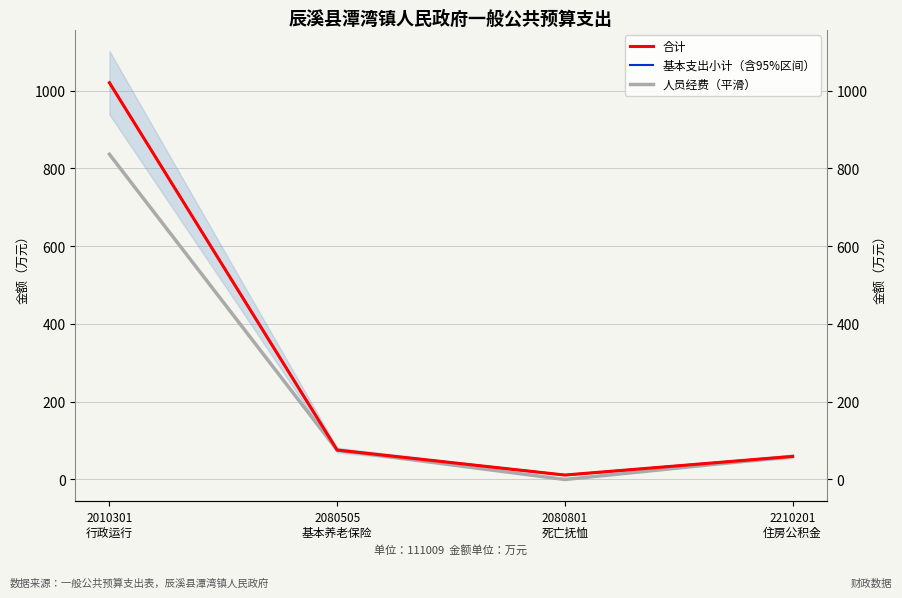

How many positive values does the 人员经费（平滑） series have?

3